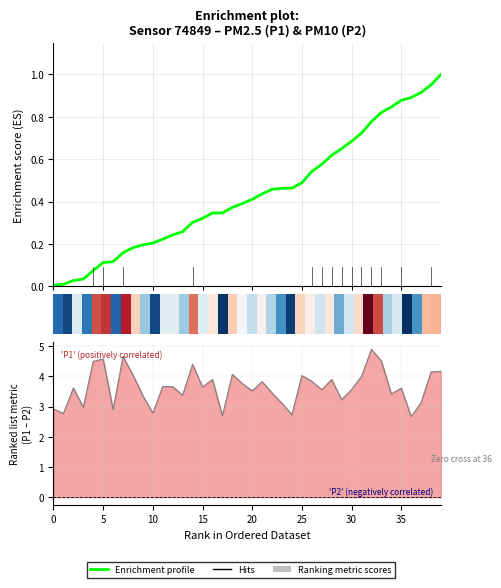

What is the average value of the P2 series?

3.0